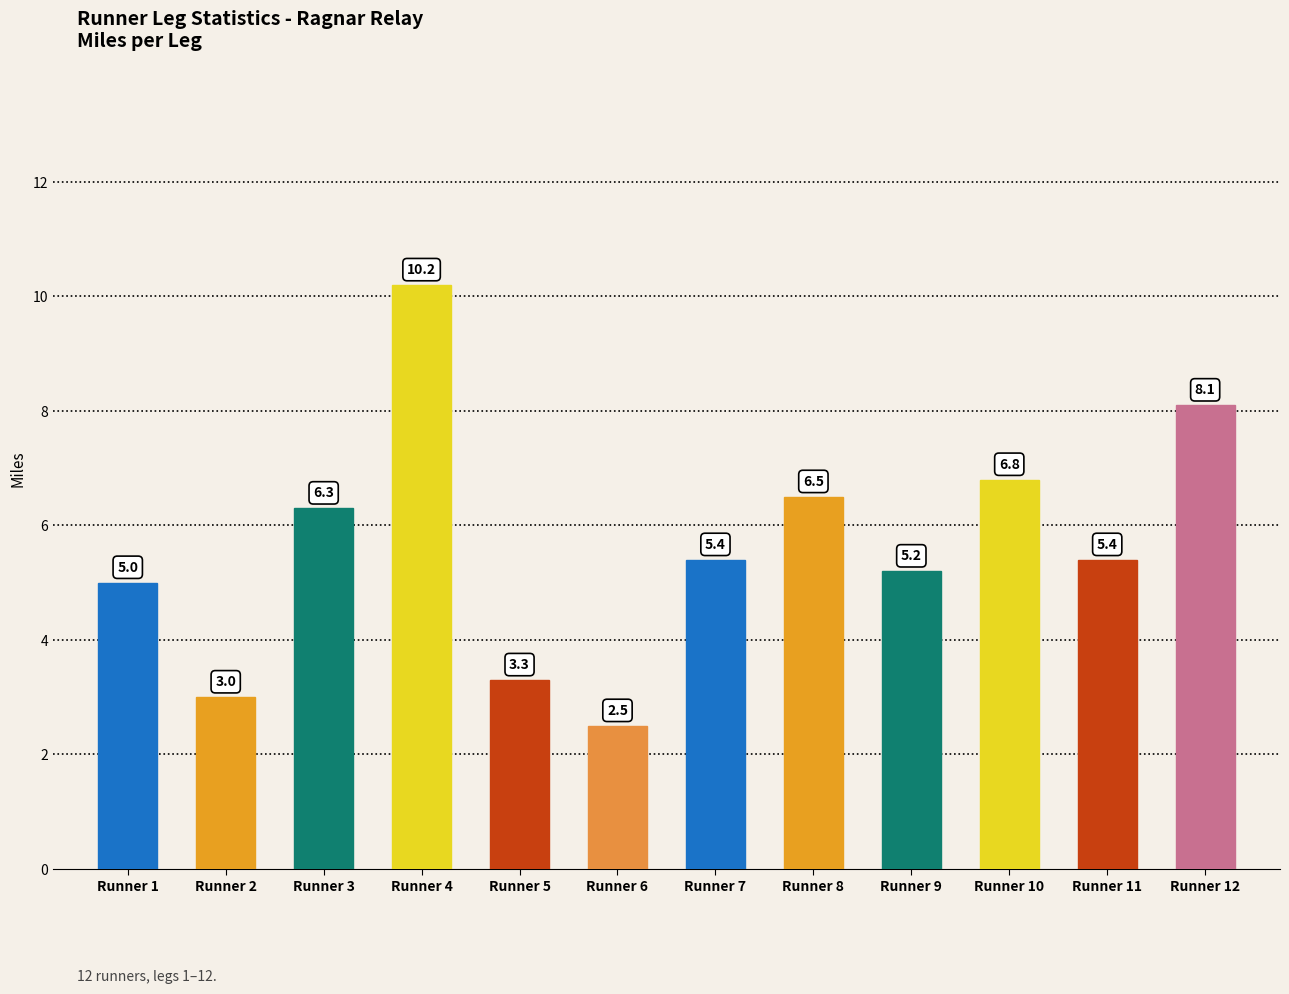

At which category does the chart reach its peak across all series?

Runner 4